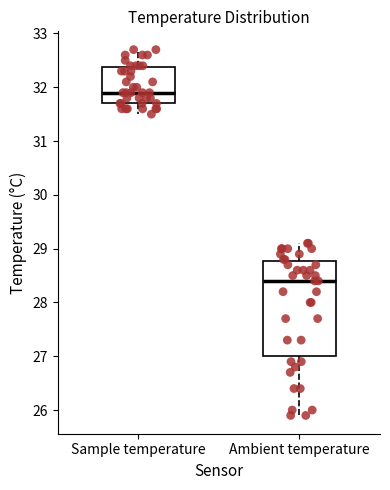

Reading left to right, read every box against the y-axis: the position of its median line, the range the box covers, and the ends of its whiskers. The values are not printed on the chart, so give them approximately, as read against the axis.

Sample temperature: median 31.9, box 31.7 to 32.4, whiskers 31.5 to 32.7
Ambient temperature: median 28.4, box 27.0 to 28.8, whiskers 25.9 to 29.1